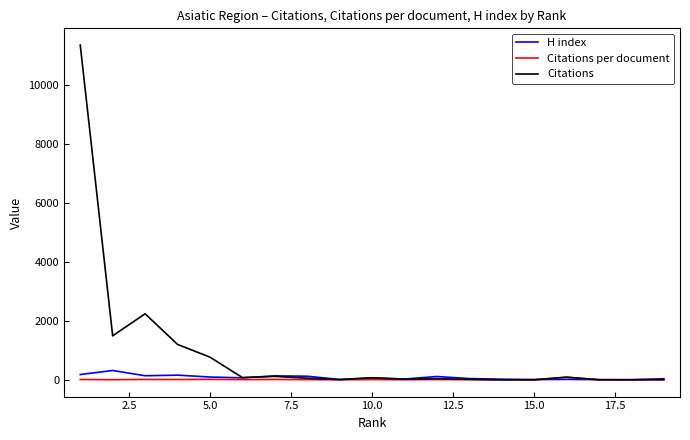

Which series has the largest total across all categories?

Citations